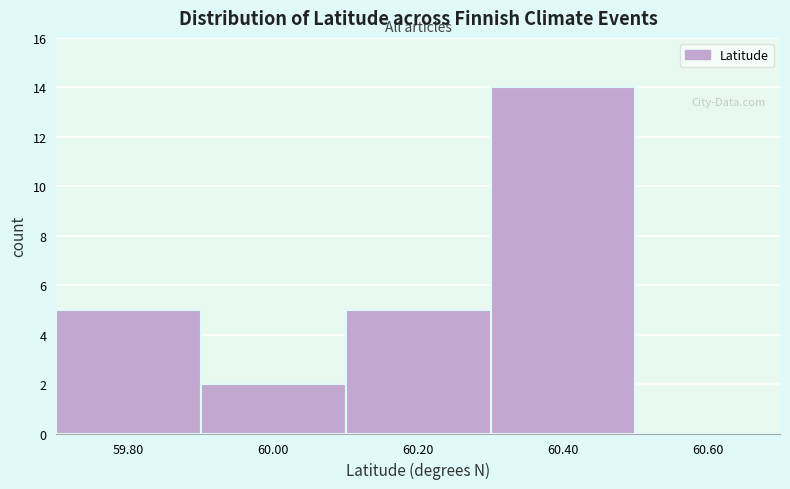

Which range on the x-axis has the tallest bar?

60.3 to 60.5